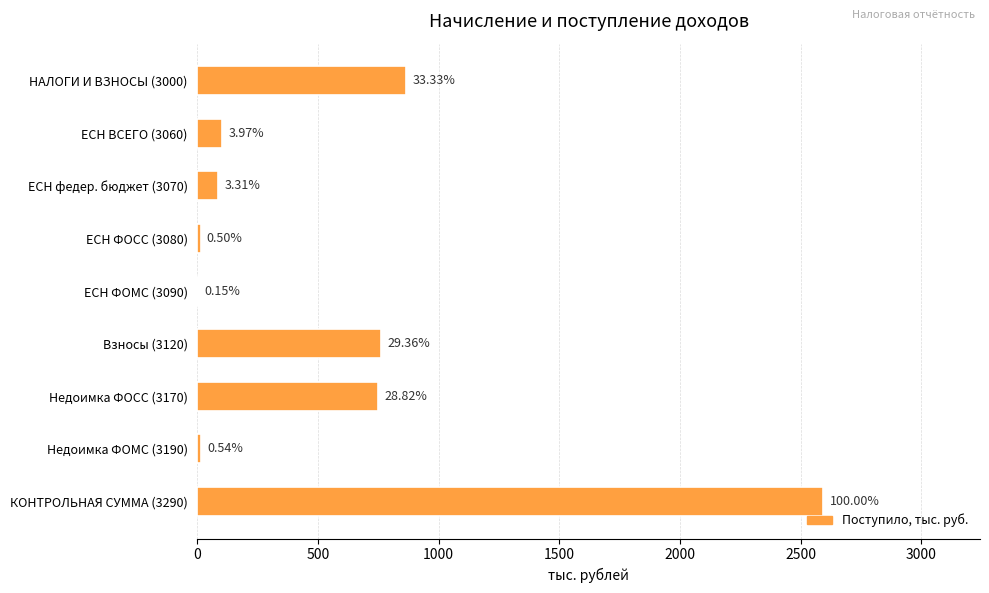

What is the smallest value displayed?

4